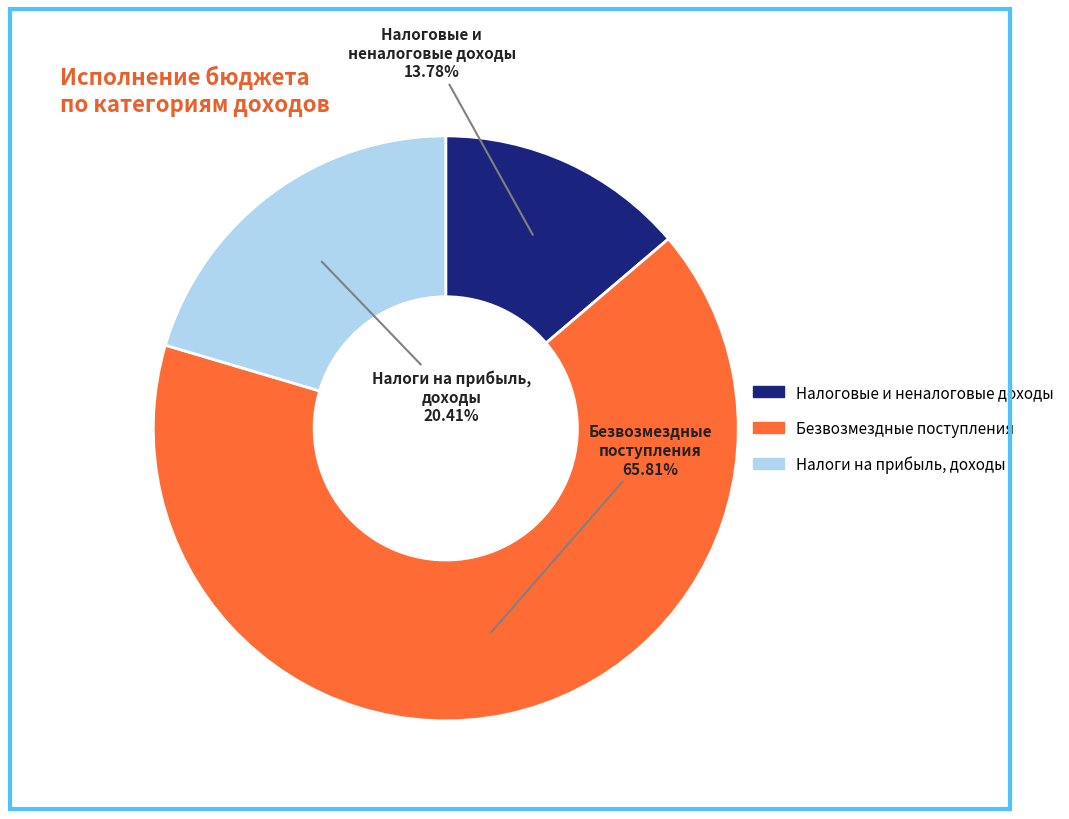

To the nearest percent, what is the difference between the Налоги на прибыль, доходы and Безвозмездные поступления slice percentages?

45%